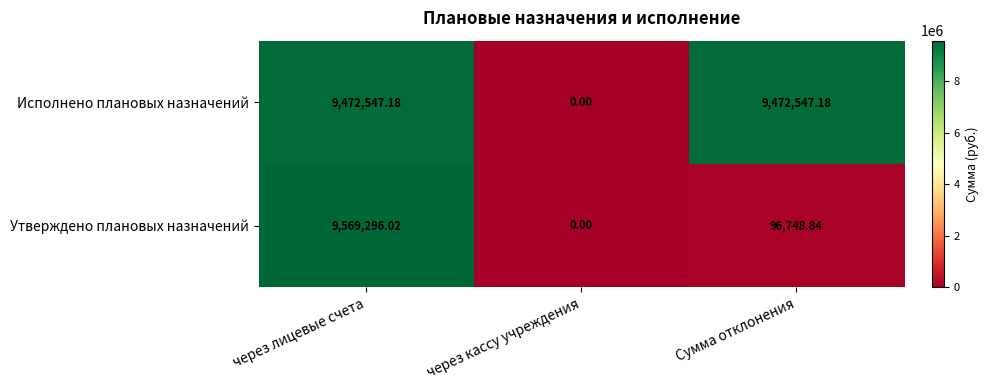

Which series has the widest spread of values?

Утверждено плановых назначений